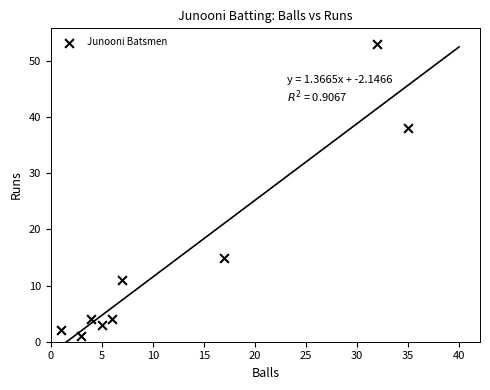

What is the range of X values (max minus min)?

34